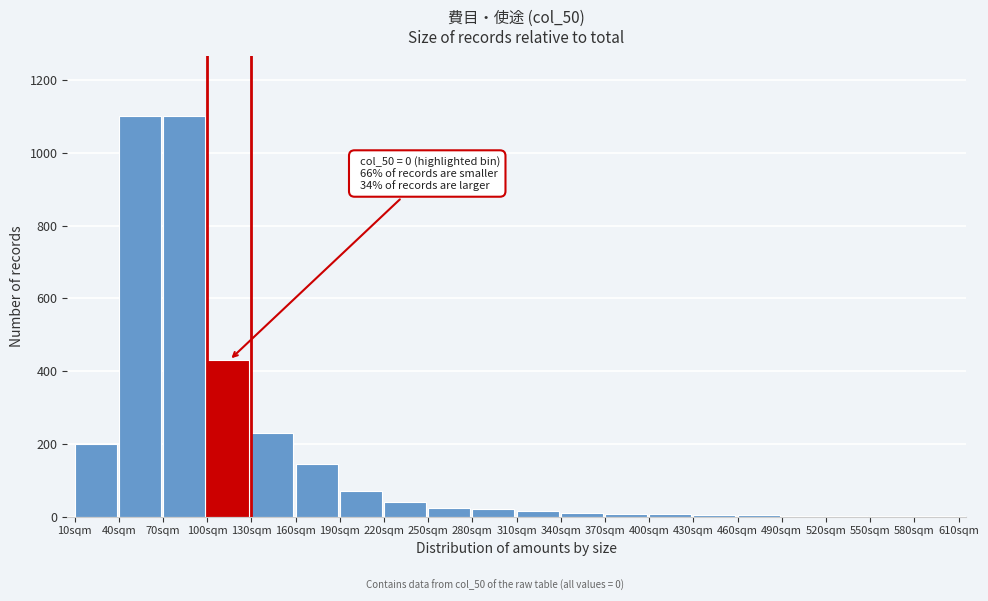

What is the maximum value shown in the chart?

1100